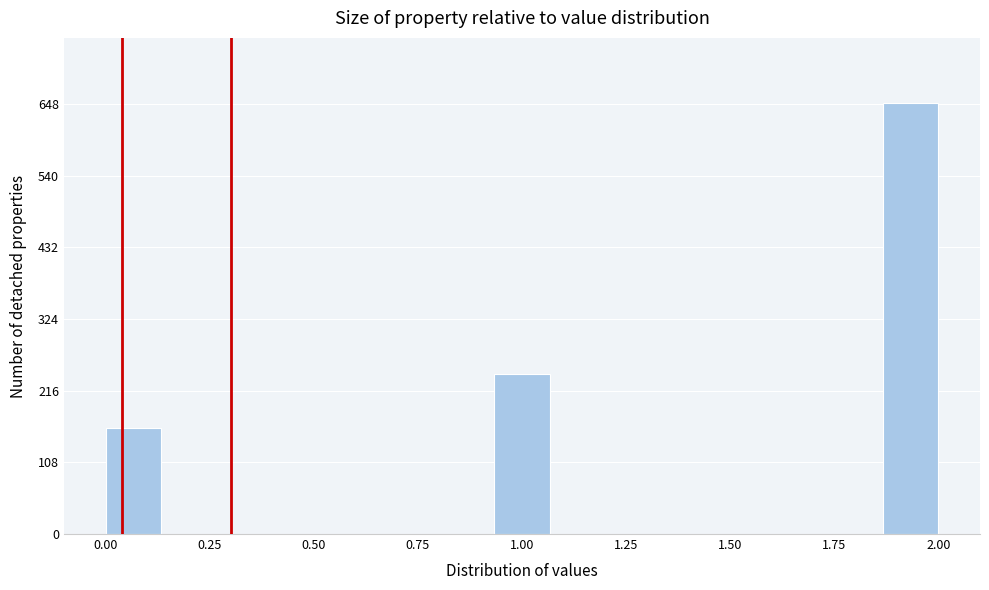

Around what value on the x-axis is the tallest bar? Give the approximate position of its centre, as read against the axis.

1.95